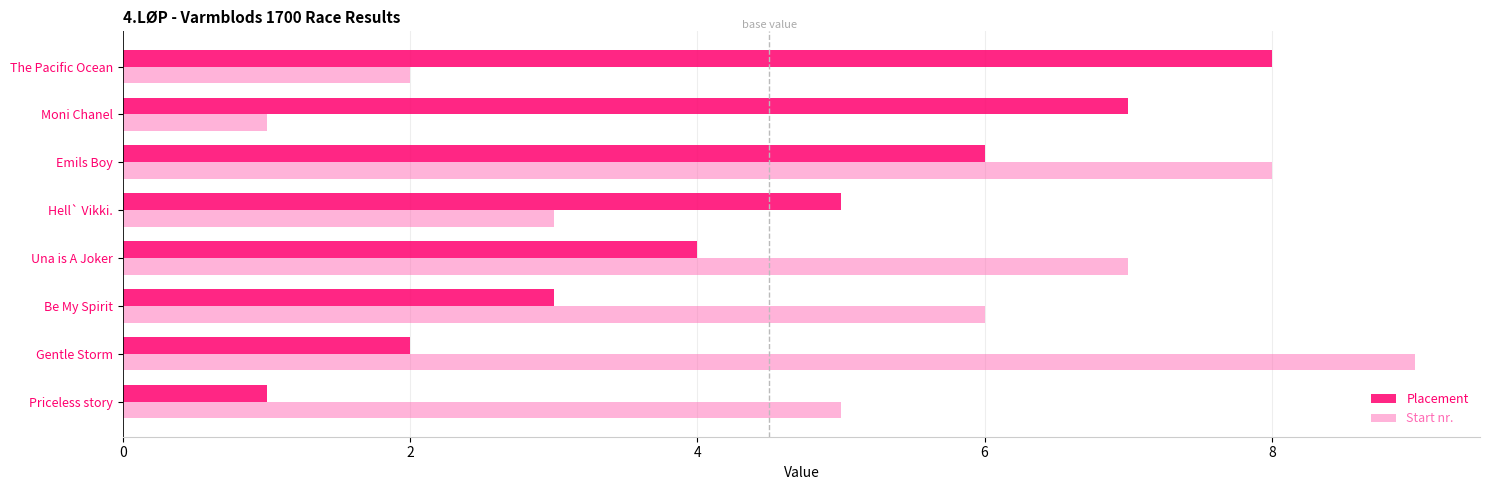

Which category has the highest value in the Placement series?

The Pacific Ocean